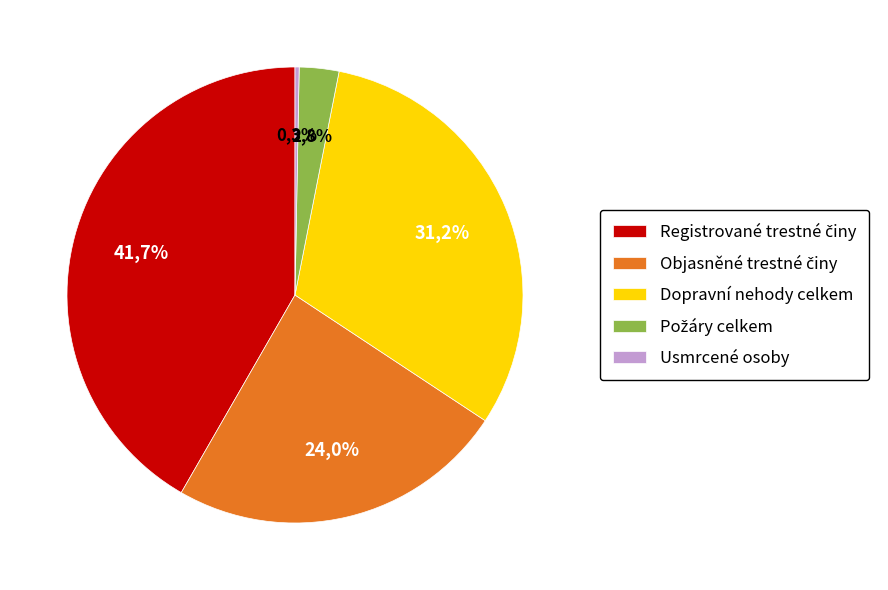

Which slice is the smallest?

Usmrcené osoby